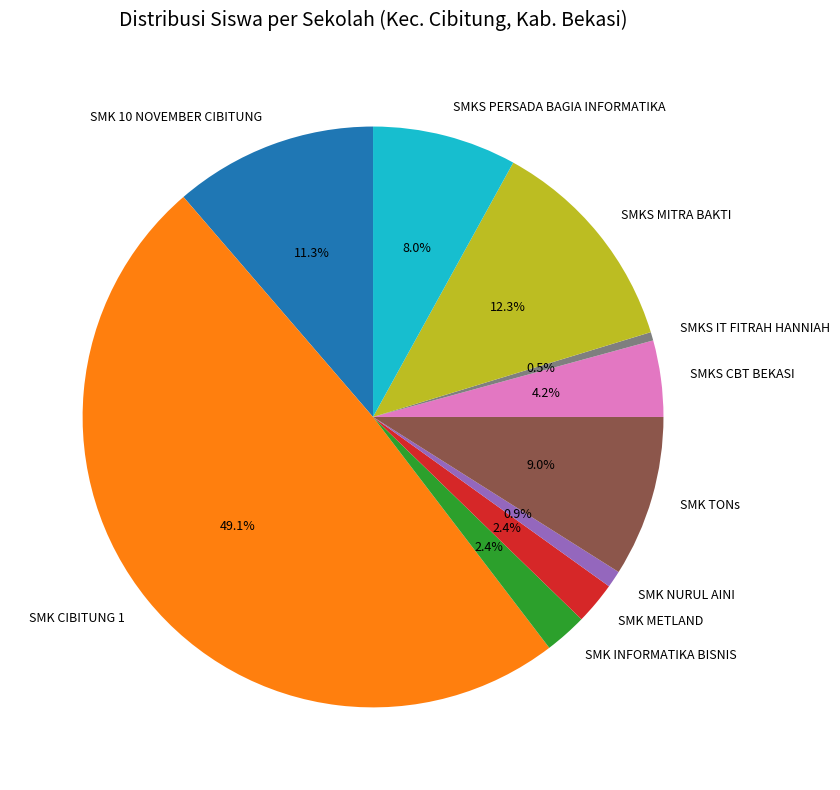

Is it true that SMK NURUL AINI is 1% of the pie?

True